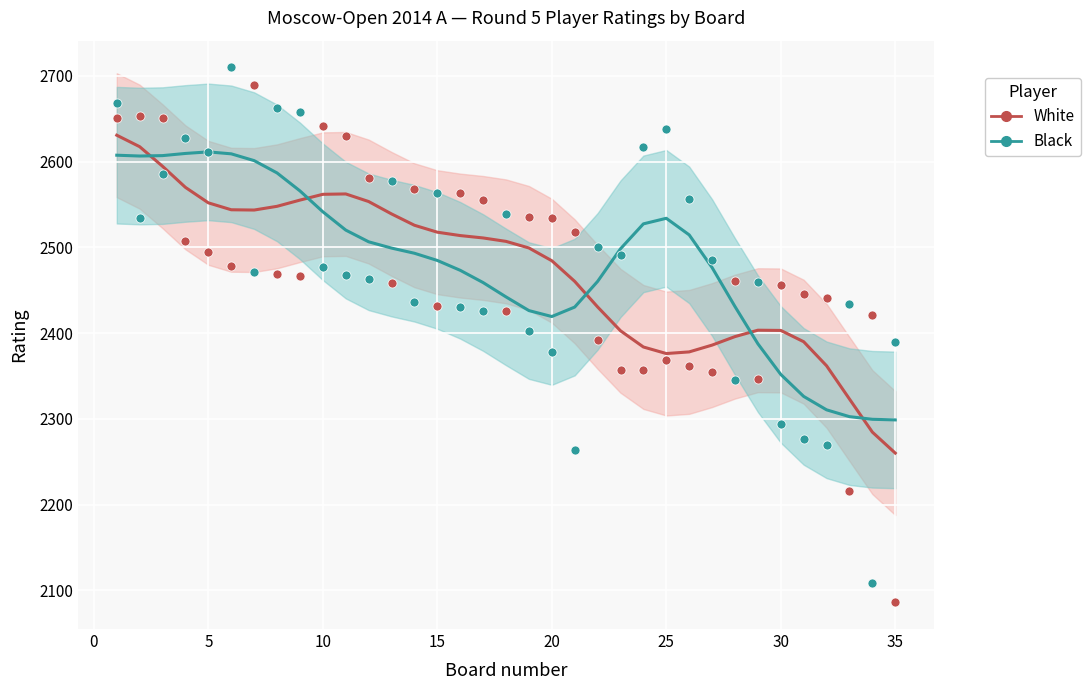

Is the value of White at 33 greater than the value of Black at 33?

No